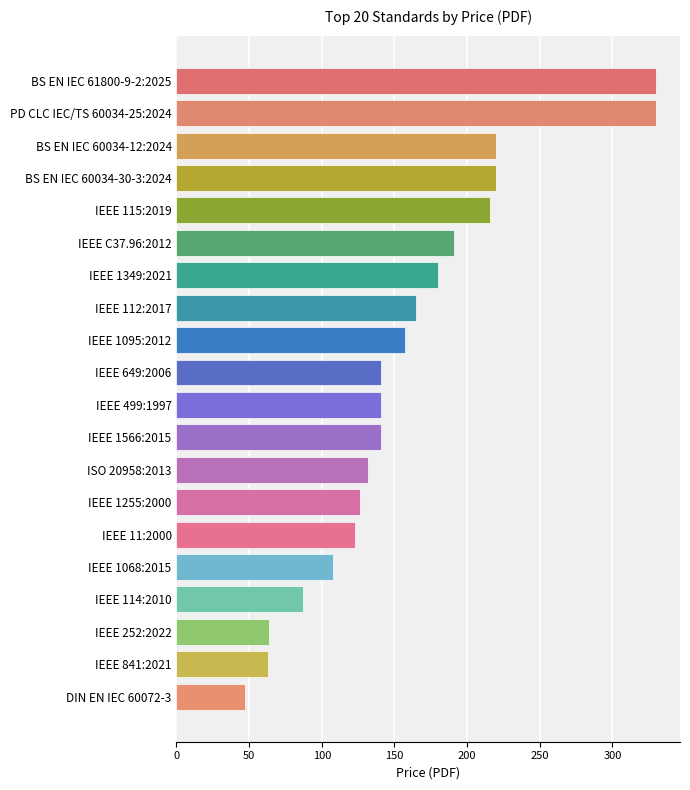

Approximately how many times larger is the value at BS EN IEC 60034-30-3:2024 compared to PD CLC IEC/TS 60034-25:2024?

0.7